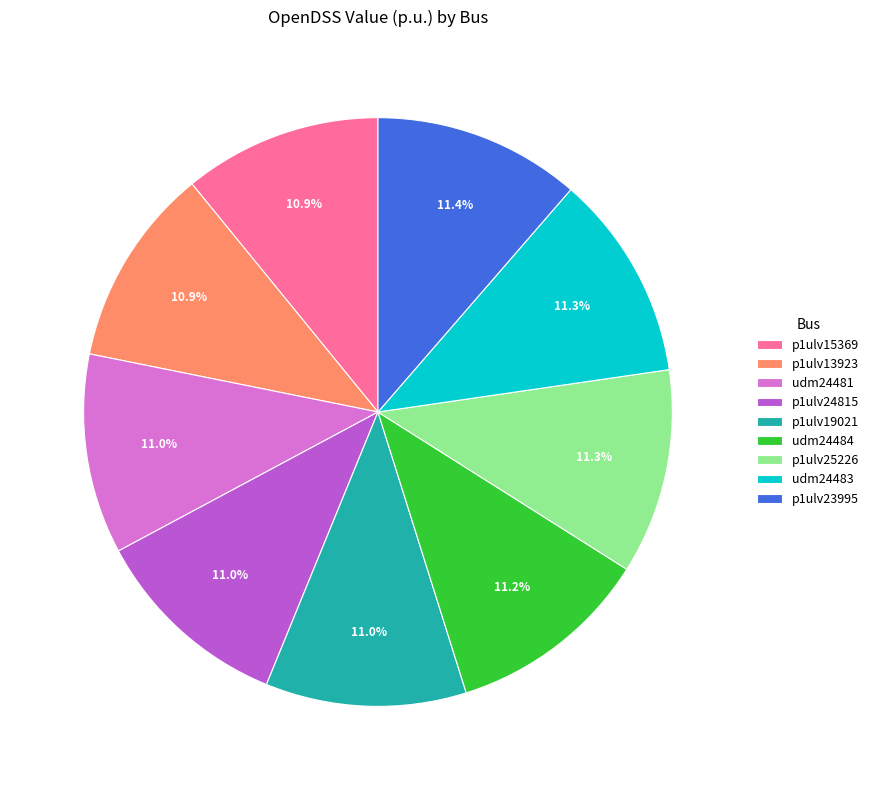

Is there any slice that represents more than half of the pie?

No